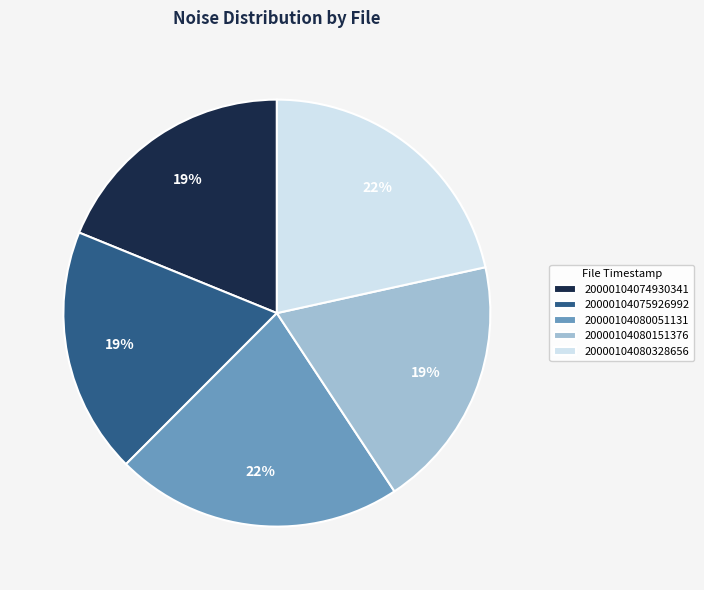

What is the ratio of the value at 20000104074930341 to the value at 20000104080051131?

0.9